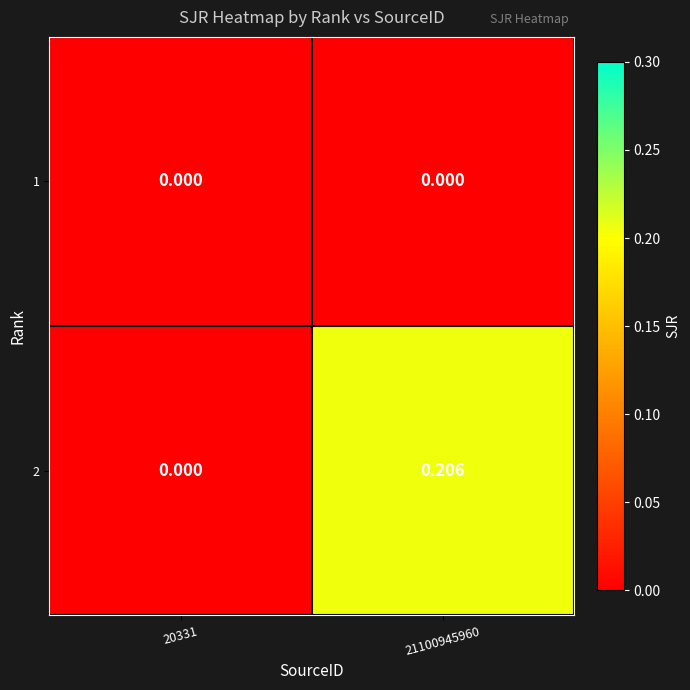

Count the number of categories in the chart.

2